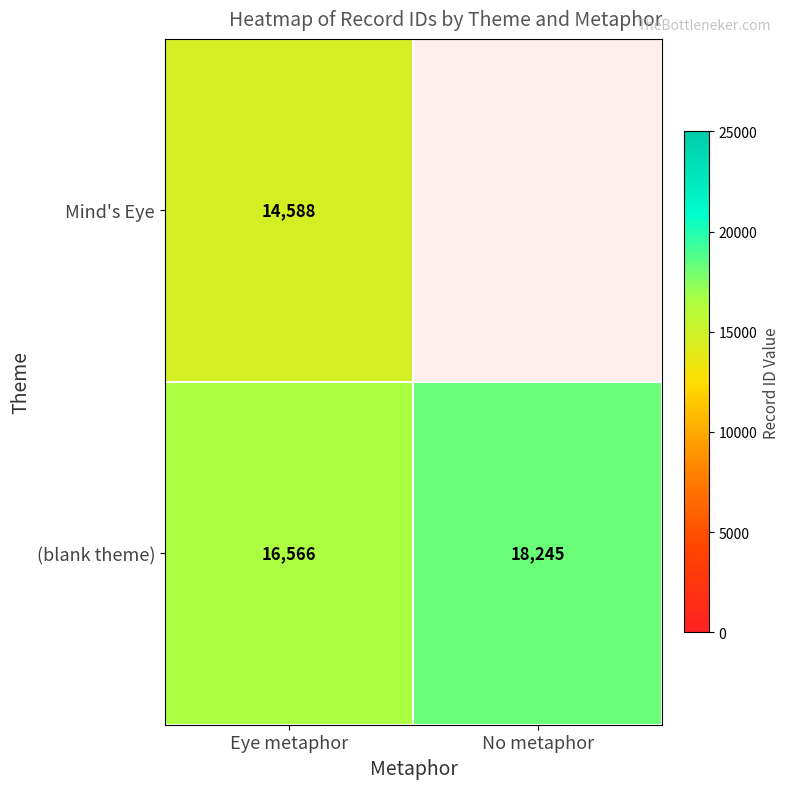

At Eye metaphor, list the series in order from largest to smallest.

(blank theme), Mind's Eye